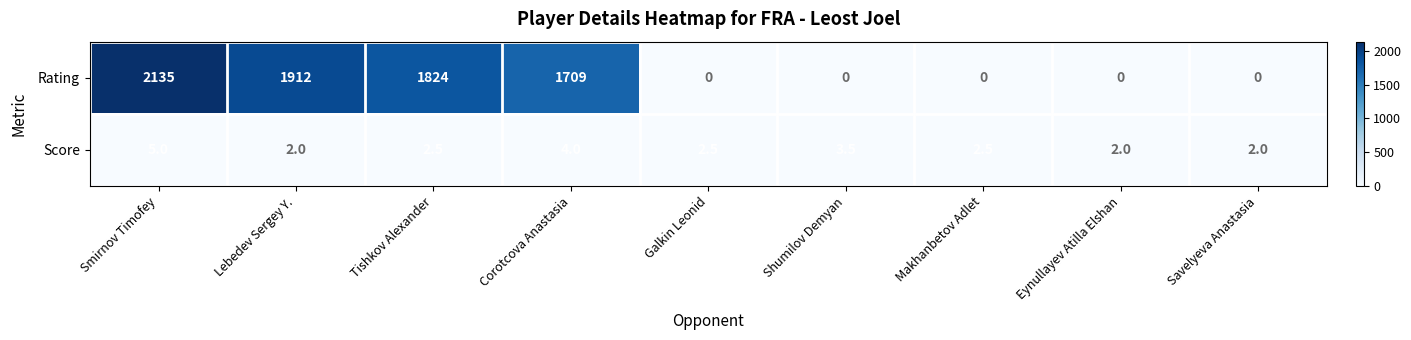

Count the number of categories in the chart.

9